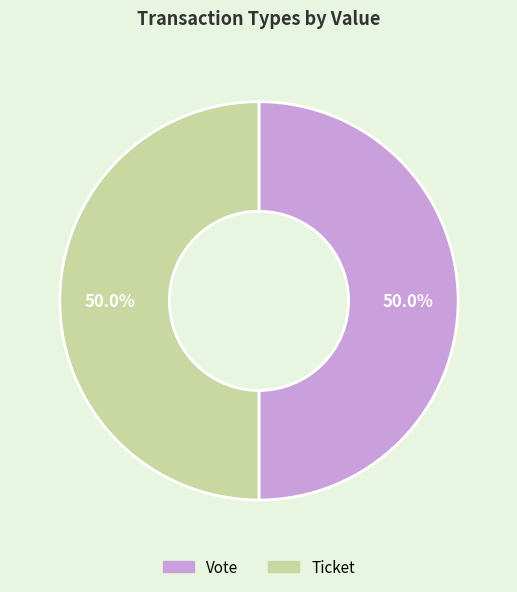

Approximately how many times larger is the value at Vote compared to Ticket?

1.0